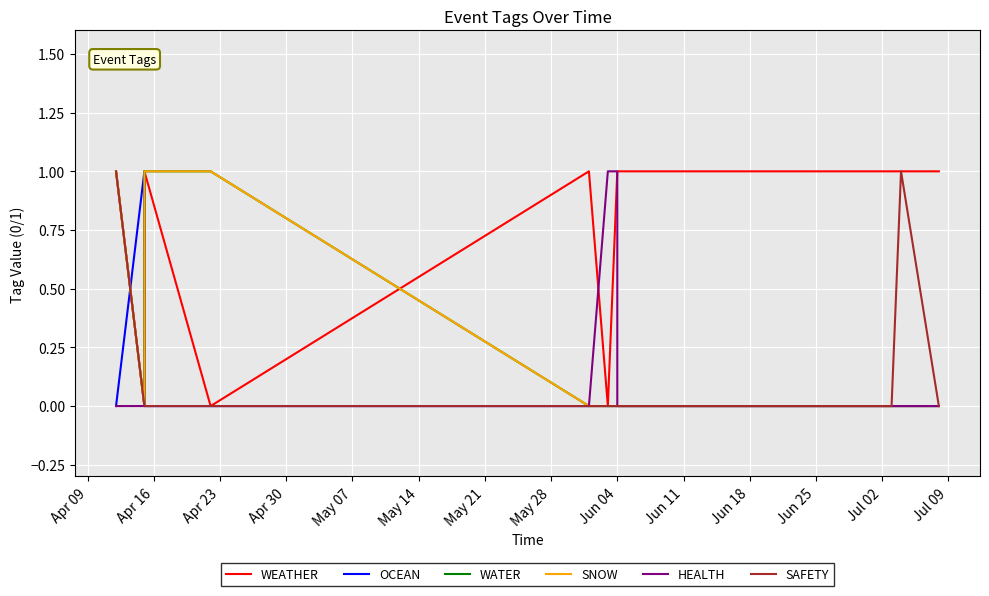

Which series changed the most between May 07 and Jun 04?

WEATHER